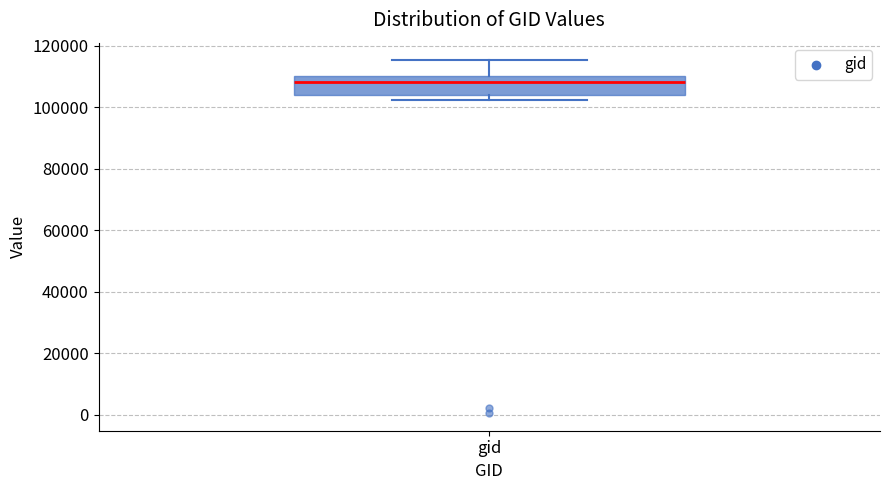

Transcribe this box plot: give where the median line is, the range the box spans, and where the two whiskers end, as read against the y-axis. The values are not printed on the chart, so give them approximately, as read against the axis.

median 108000, box 104000 to 110000, whiskers 102000 to 116000